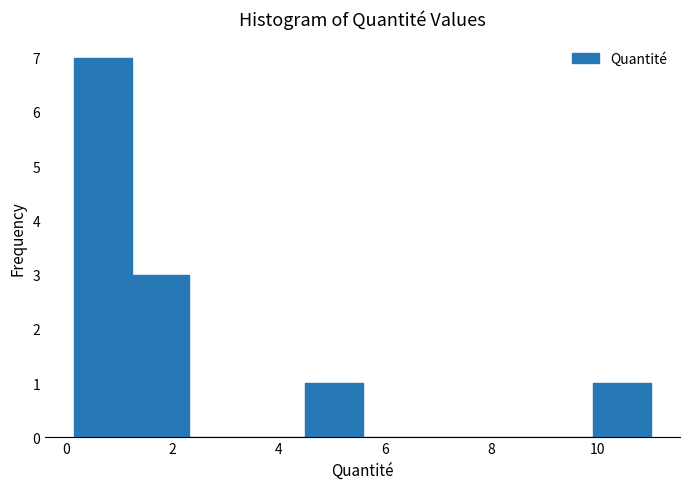

Reading left to right, transcribe this chart: for each bar, give the range it covers on the x-axis and its height. Neither the bar edges nor the heights are printed on the chart, so give them approximately, as read against the axes.

0.2 to 1.2: 7
1.2 to 2.4: 3
2.4 to 3.4: 0
3.4 to 4.4: 0
4.4 to 5.6: 1
5.6 to 6.6: 0
6.6 to 7.8: 0
7.8 to 8.8: 0
8.8 to 10.0: 0
10.0 to 11.0: 1